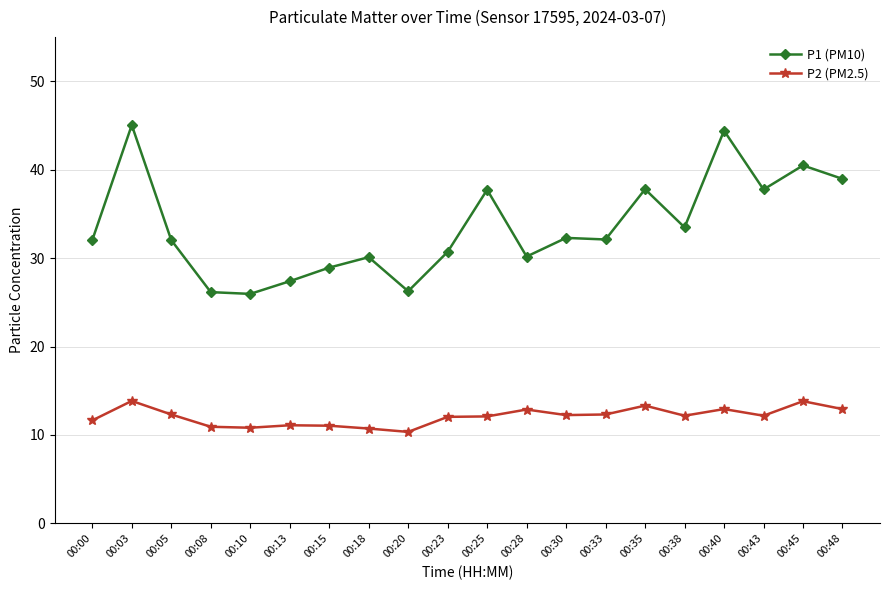

Which series has the largest total across all categories?

P1 (PM10)